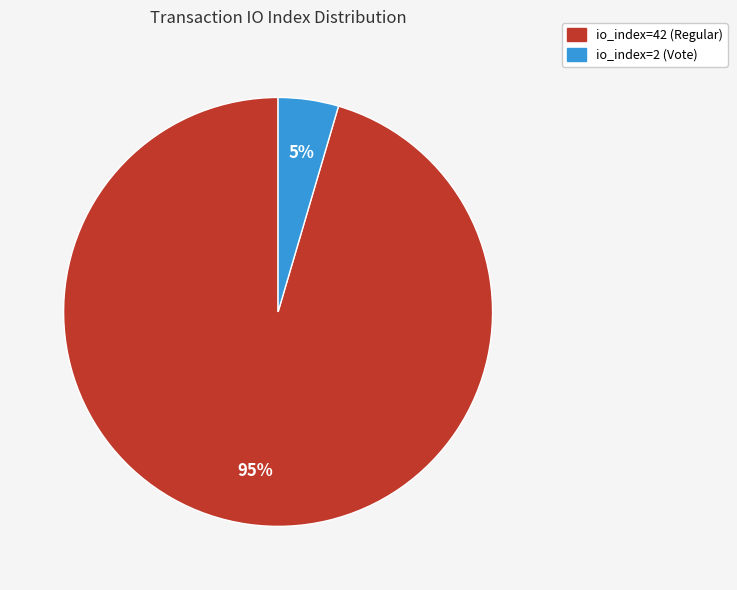

To the nearest percent, what is the combined percentage of io_index=2 (Vote) and io_index=42 (Regular)?

100%